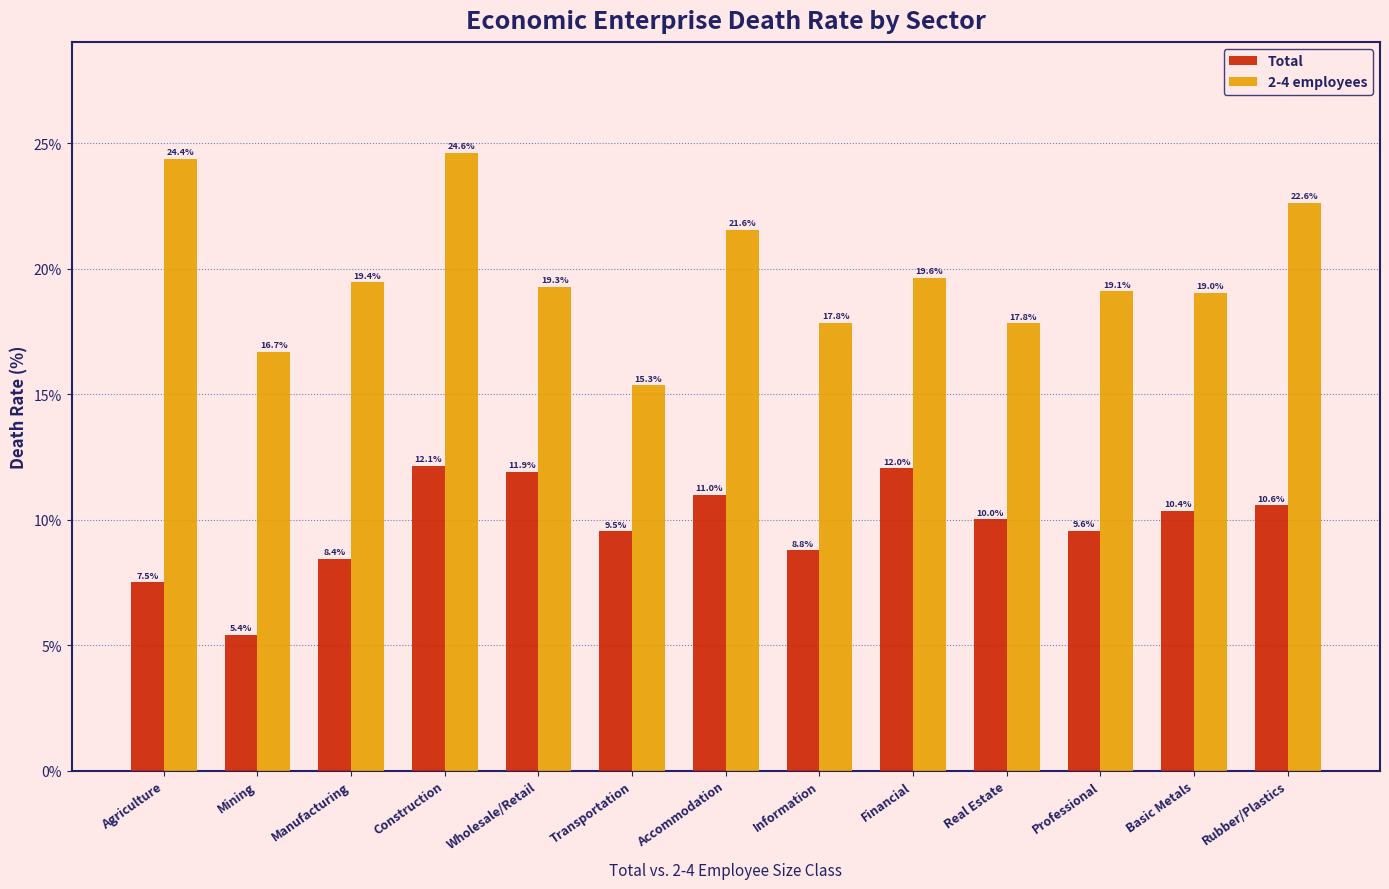

How many data points does each series have?

13